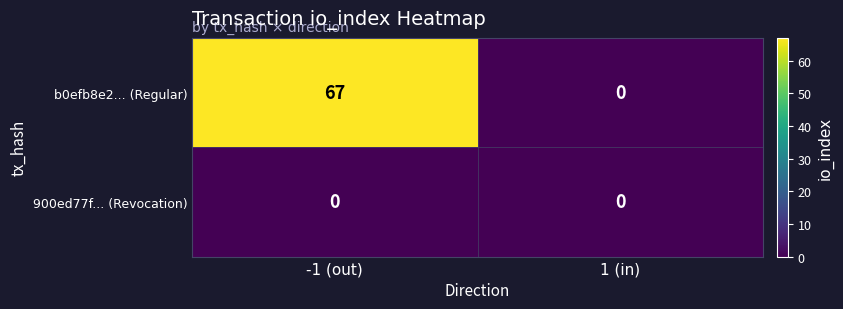

Reading left to right, transcribe all the data shown in this chart.

b0efb8e2... (Regular): 67	0
900ed77f... (Revocation): 0	0